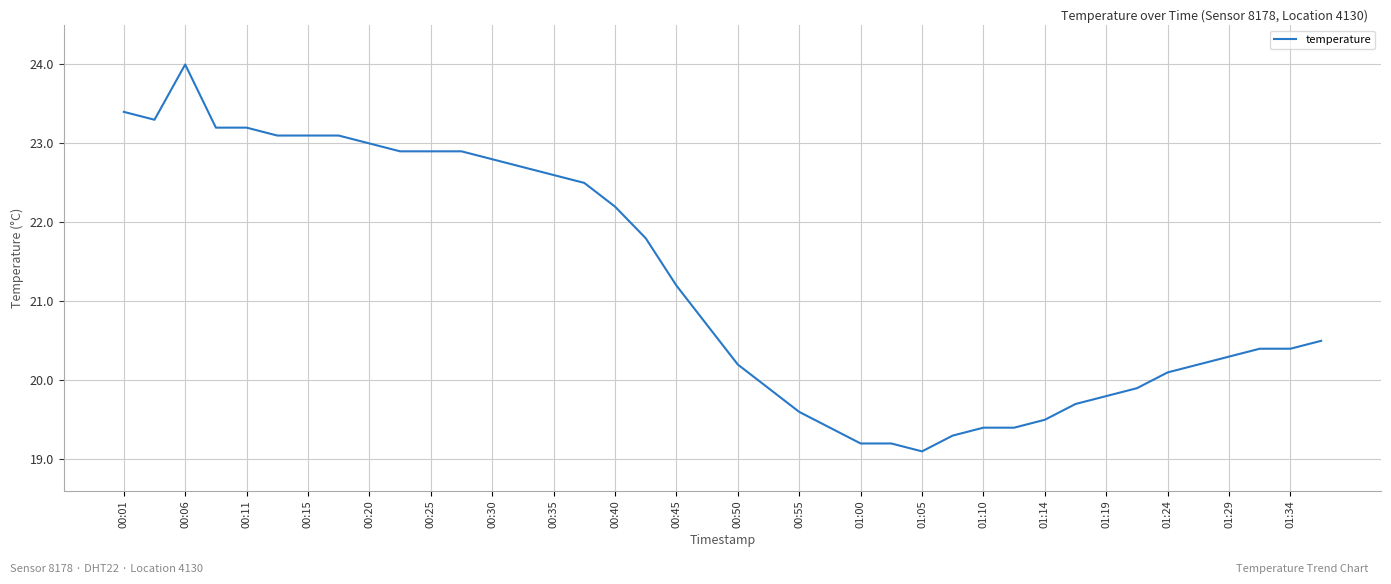

What is the sum of all values?

850.1